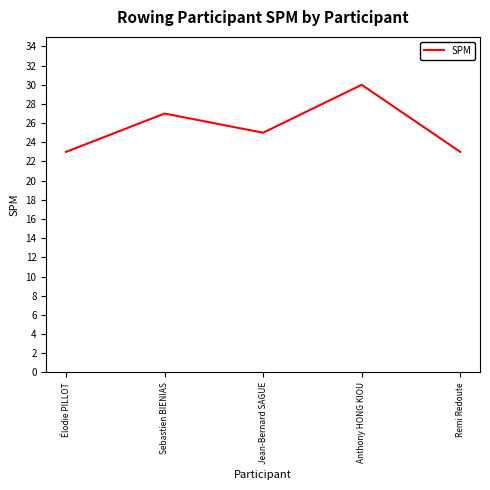

Does the chart display data point markers on the line(s)?

No